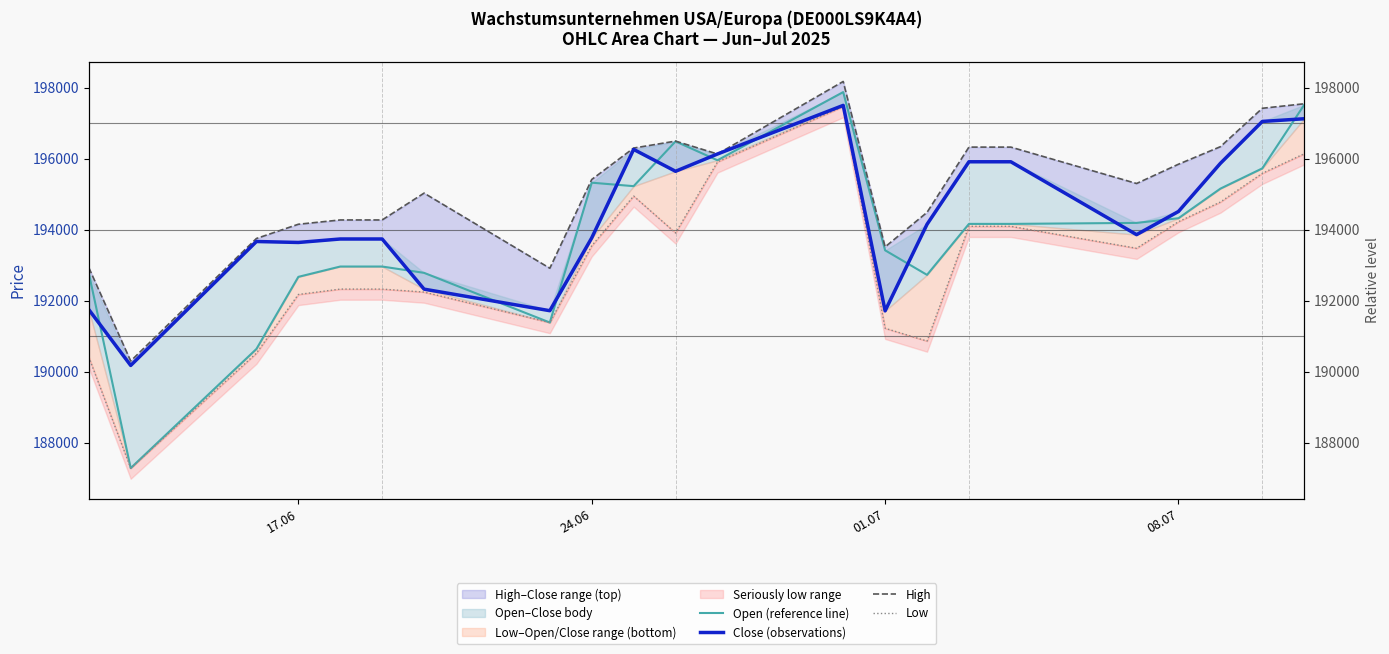

True or false: High and Low cross at least once.

False